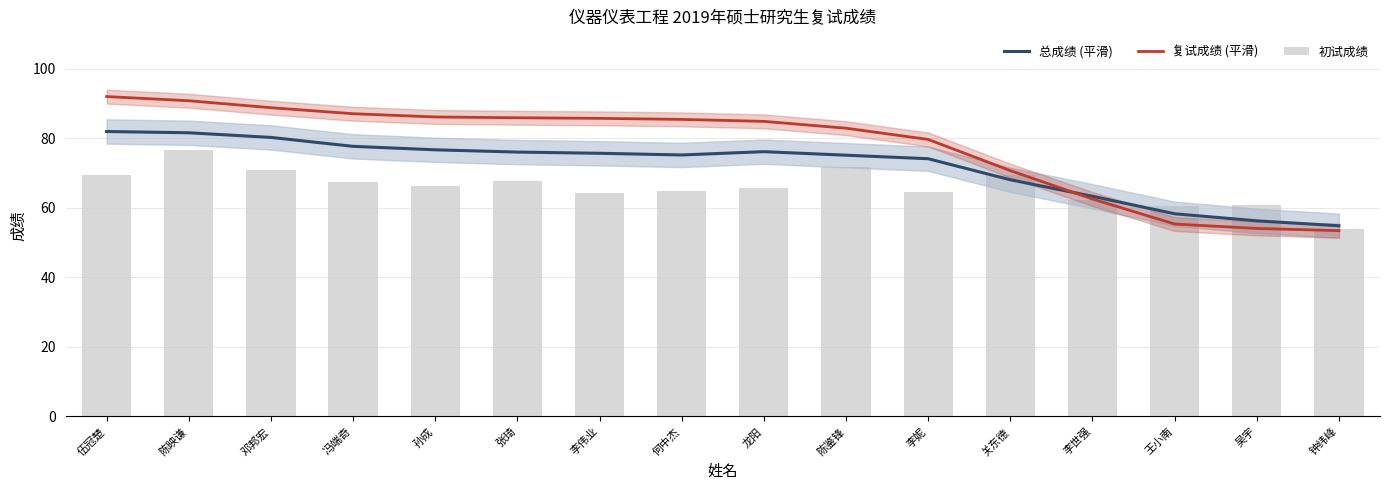

Which series has the largest total across all categories?

复试成绩 (平滑)